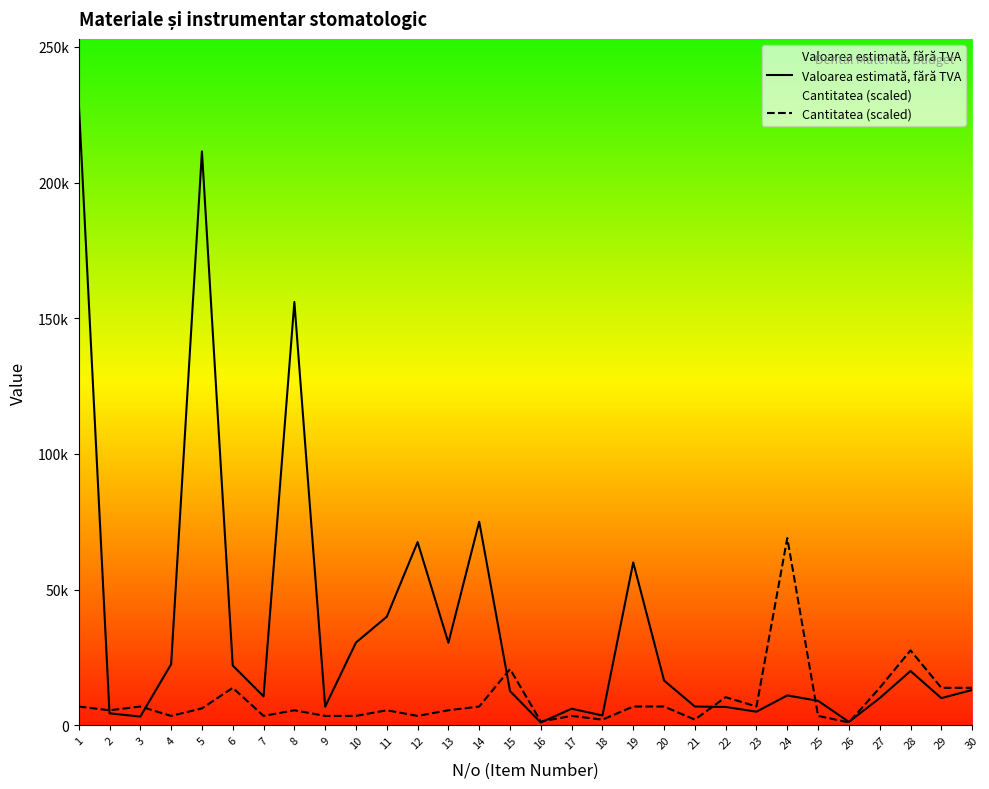

Which has a higher value, 12 or 15?

12